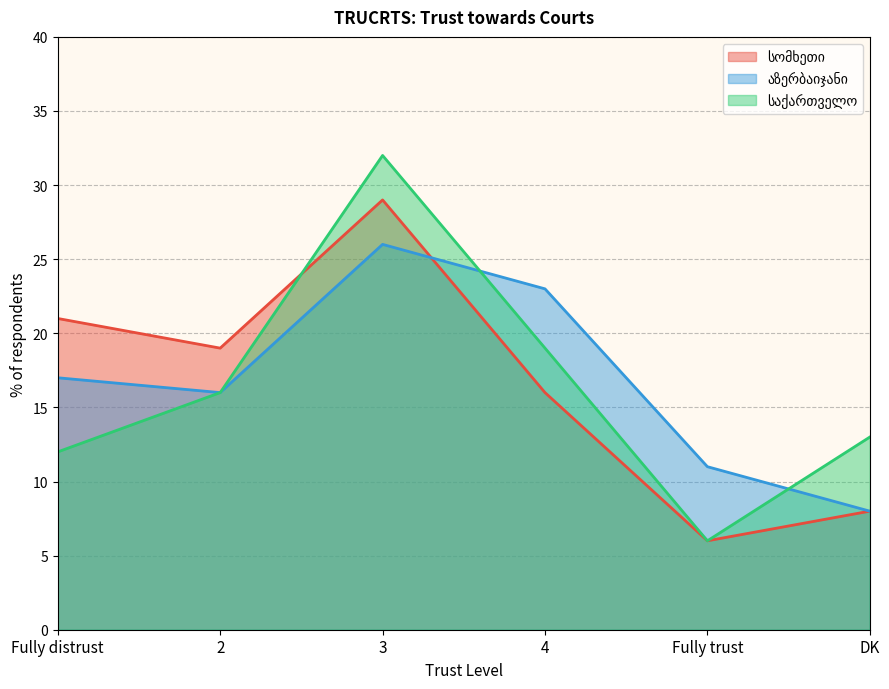

Rank the series at Fully distrust from lowest to highest value.

საქართველო, აზერბაიჯანი, სომხეთი